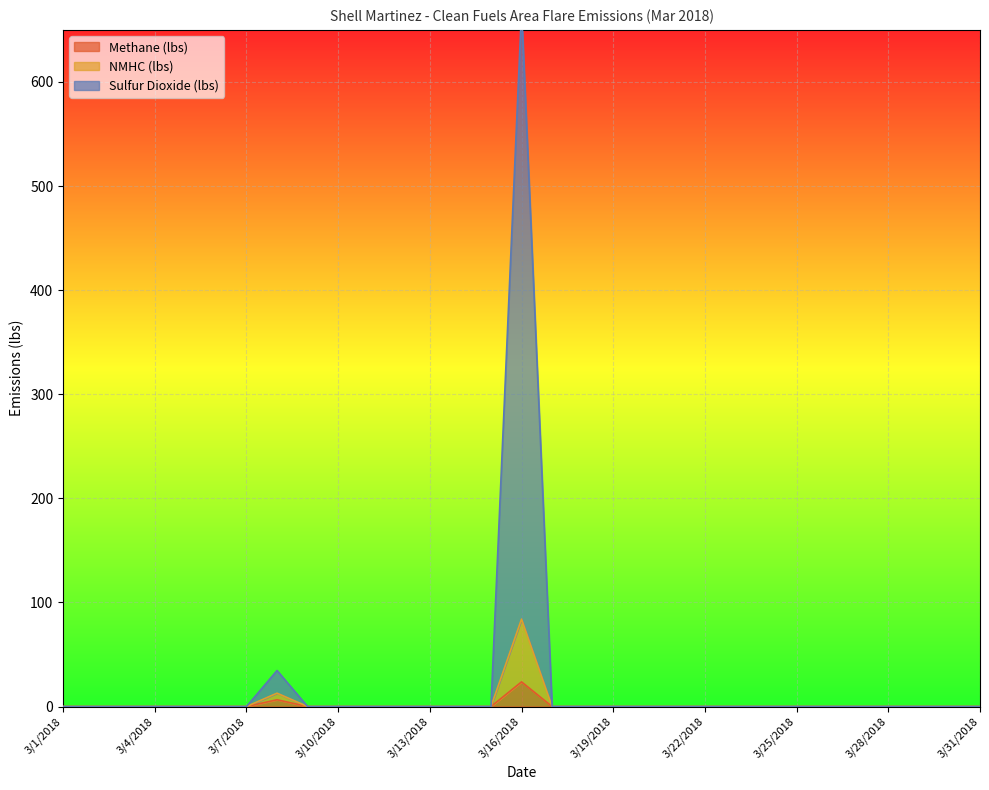

What is the difference between the maximum and minimum values in the NMHC (lbs) series?

84.0